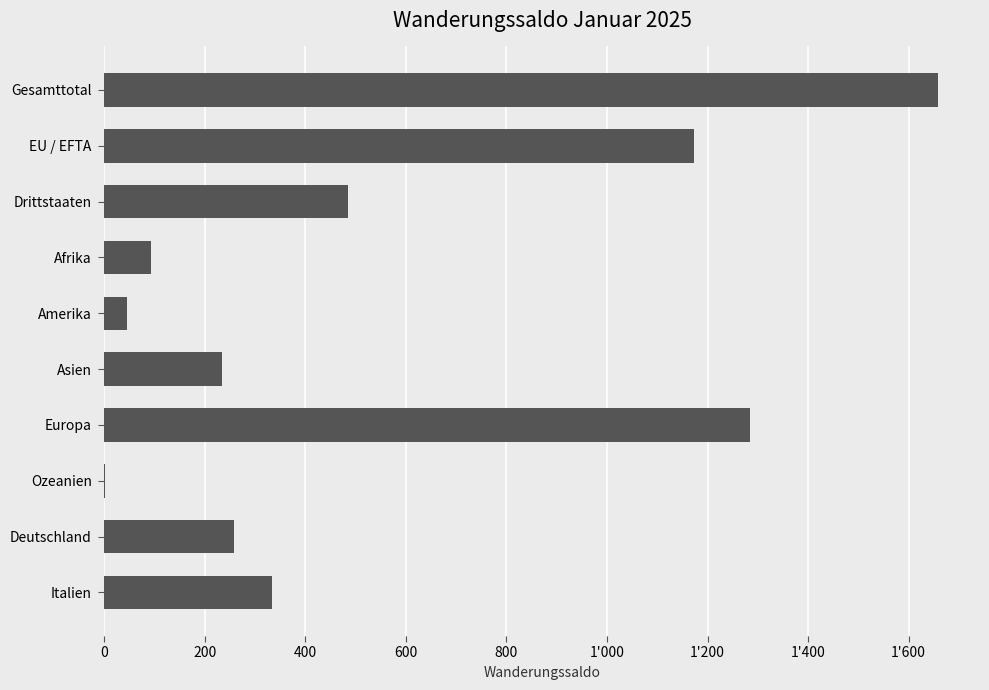

Are the bars horizontal?

Yes